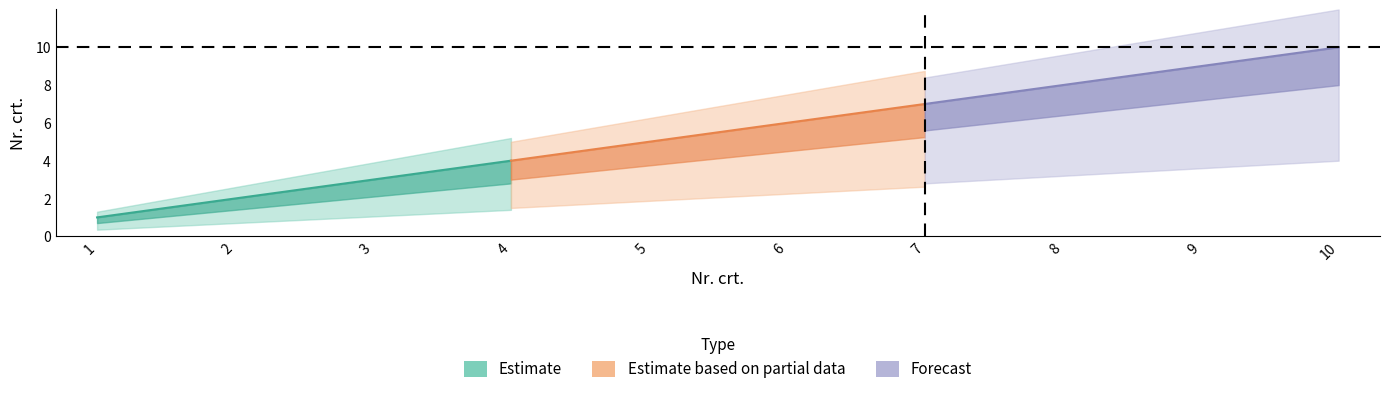

Approximately how many times larger is the value at 6 compared to 8?

0.8